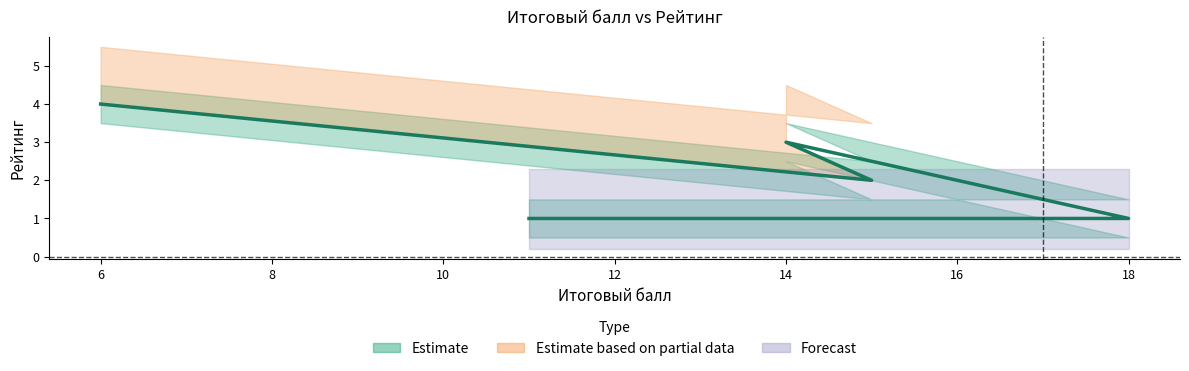

At which category does the chart reach its peak across all series?

6